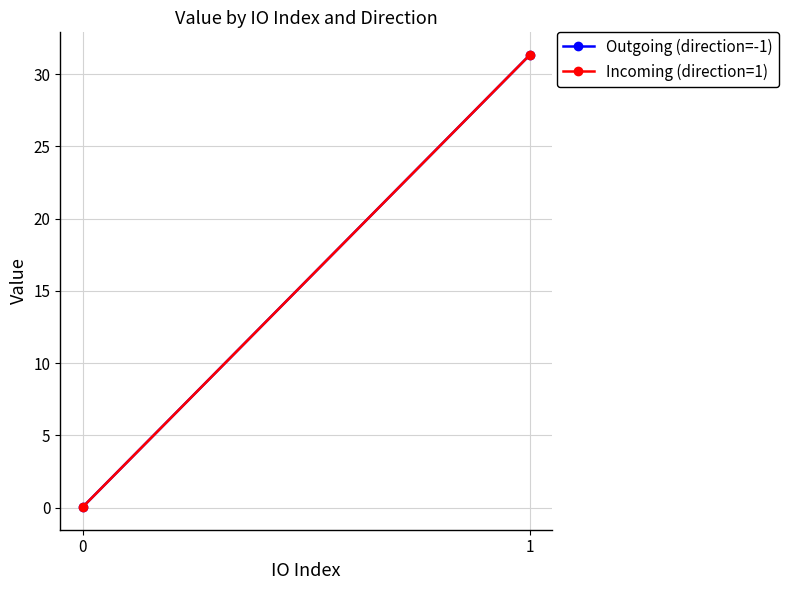

At how many categories does at least one series exceed 1?

1